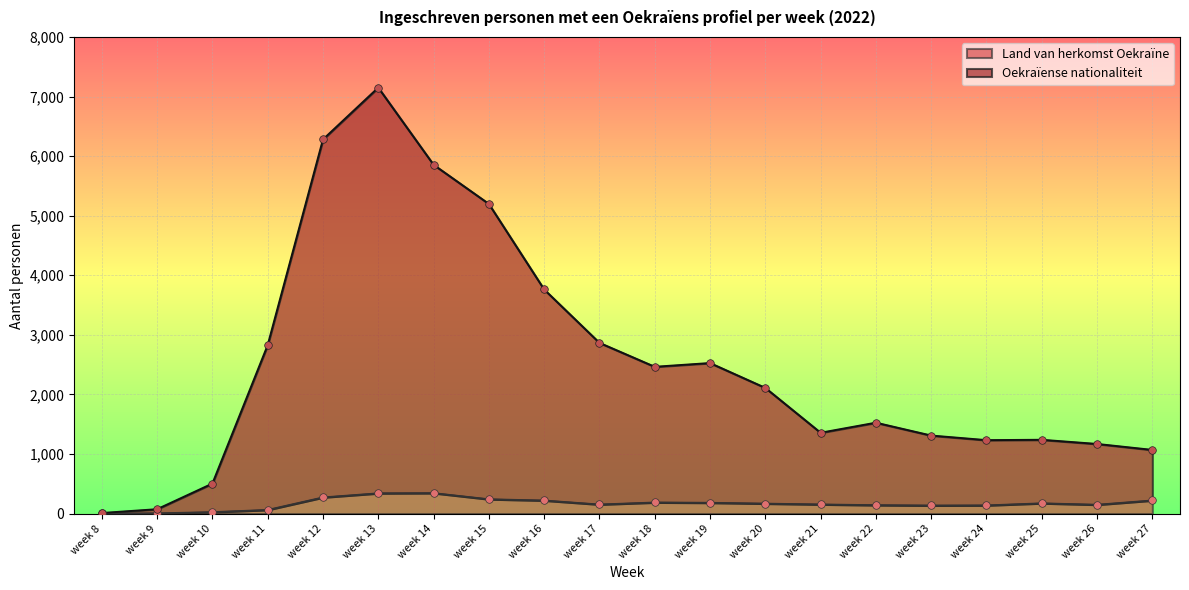

At which category is the sum across all series the highest?

week 13